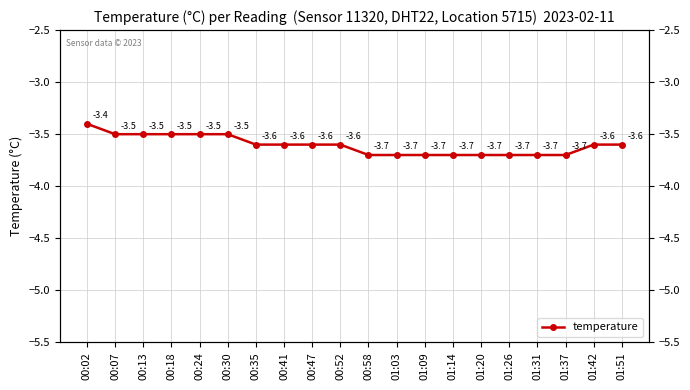

Reading right to left, list all the values displayed in this chart.

-3.6	-3.6	-3.7	-3.7	-3.7	-3.7	-3.7	-3.7	-3.7	-3.7	-3.6	-3.6	-3.6	-3.6	-3.5	-3.5	-3.5	-3.5	-3.5	-3.4